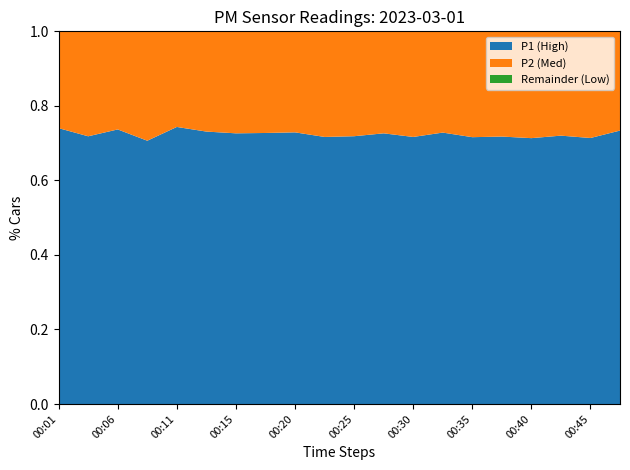

What is the total value across all series at 00:06?

1.0